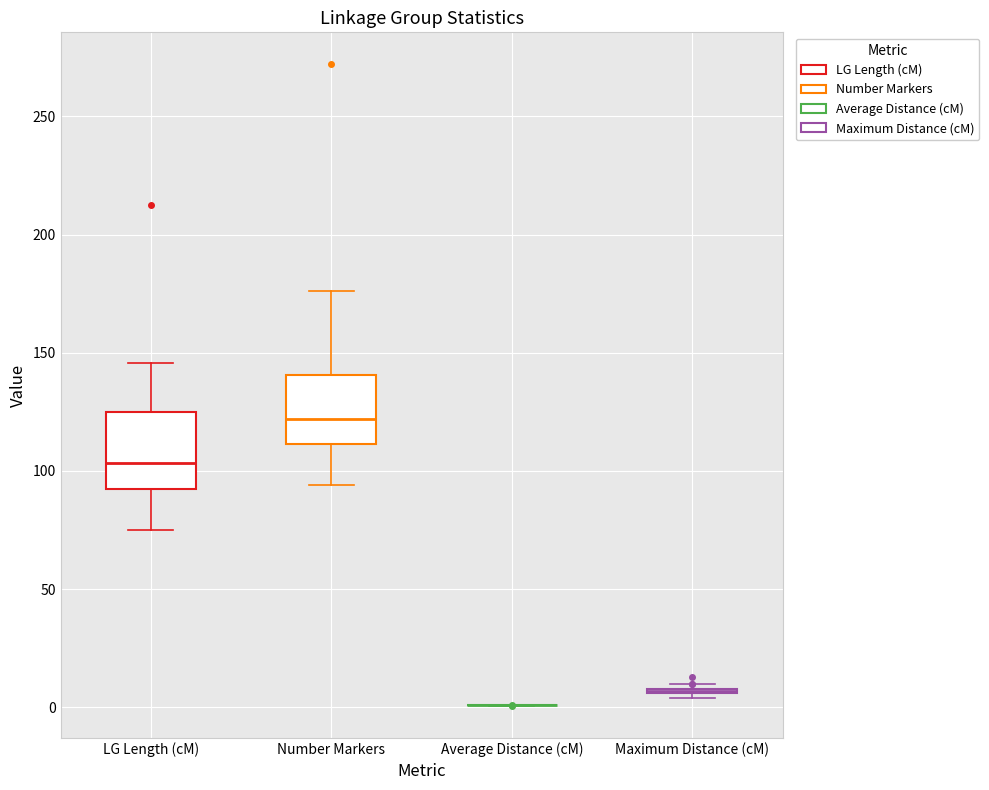

Reading left to right, read every box against the y-axis: the position of its median line, the range the box covers, and the ends of its whiskers. The values are not printed on the chart, so give them approximately, as read against the axis.

LG Length (cM): median 105, box 95 to 125, whiskers 75 to 145
Number Markers: median 120, box 110 to 140, whiskers 95 to 175
Average Distance (cM): box collapsed to a line at 0, whiskers 0 to 0
Maximum Distance (cM): box collapsed to a line at 5, whiskers 5 to 10